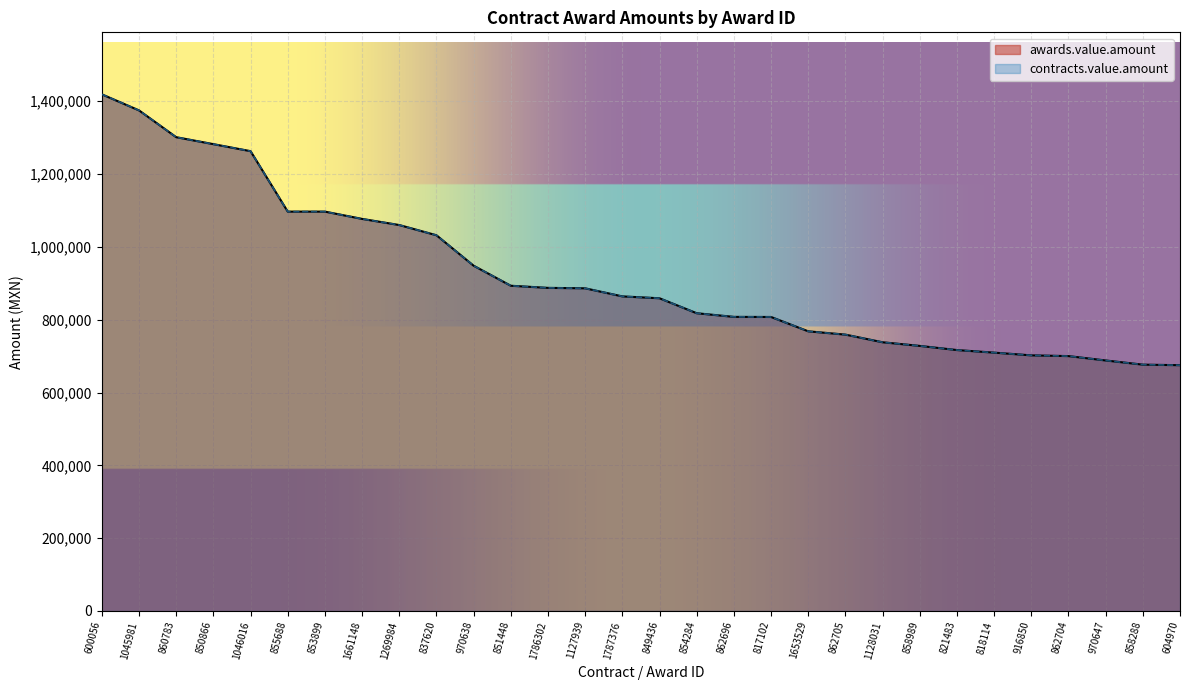

Which series has the largest total across all categories?

awards.value.amount